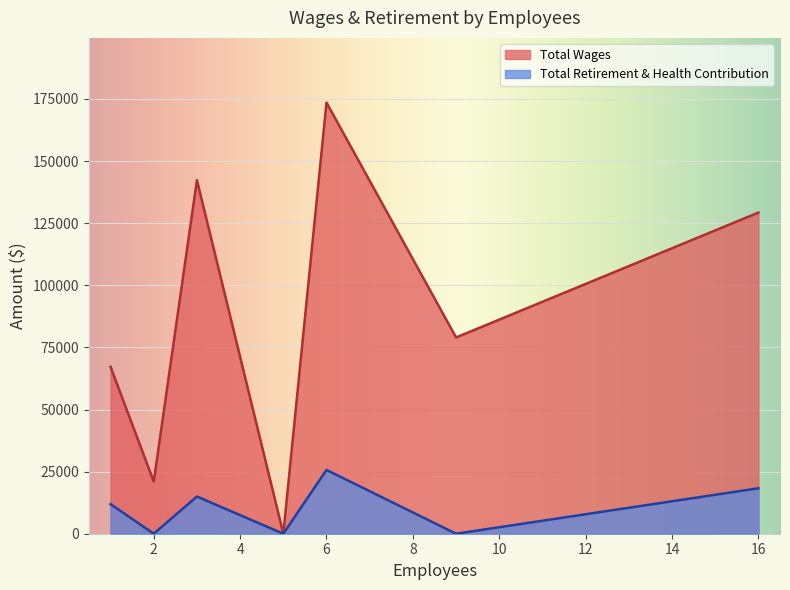

At which category does the chart reach its peak across all series?

6